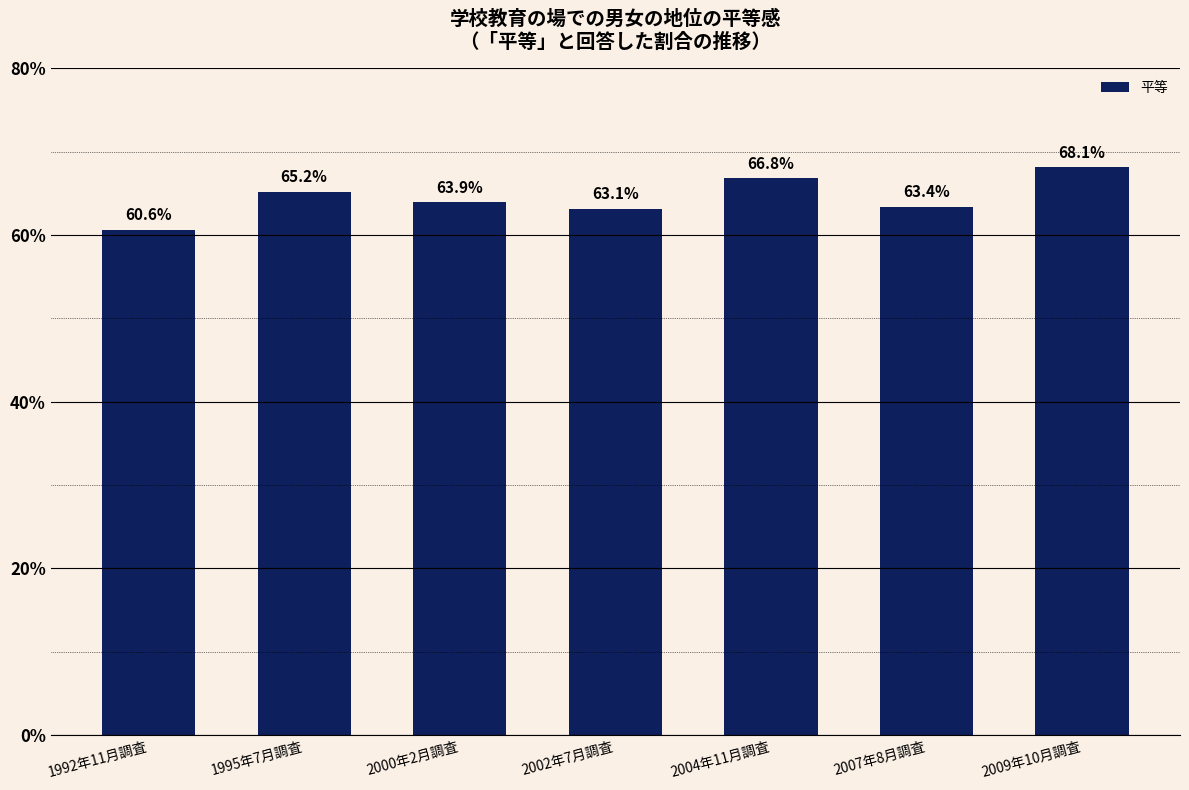

At which label is the value closest to 64?

2000年2月調査